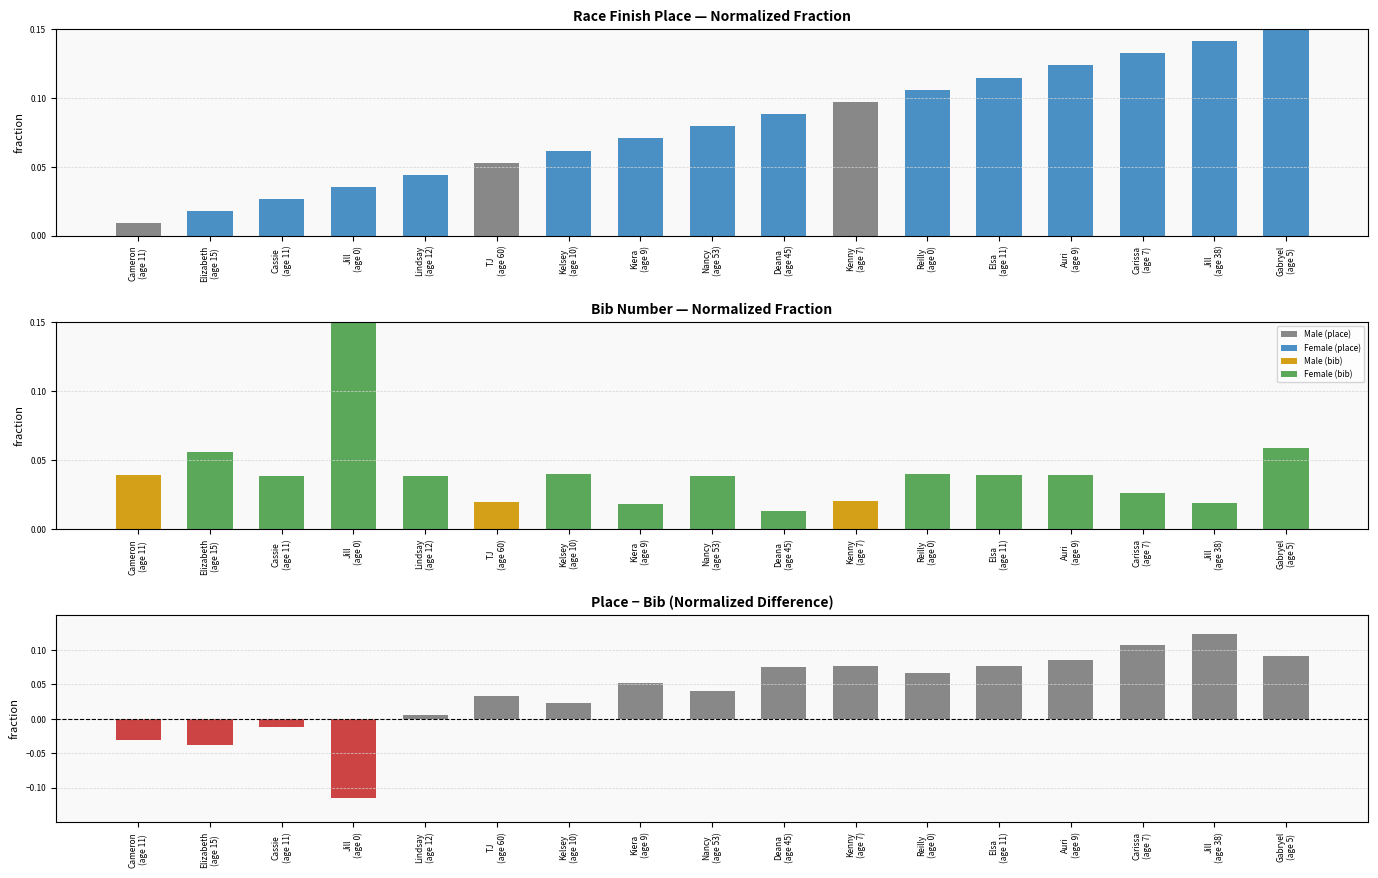

Reading left to right, transcribe all the data shown in this chart.

place: Cameron
(age 11)=0.0	Elizabeth
(age 15)=0.0	Cassie
(age 11)=0.0	Jill
(age 0)=0.0	Lindsay
(age 12)=0.0	TJ
(age 60)=0.1	Kelsey
(age 10)=0.1	Kiera
(age 9)=0.1	Nancy
(age 53)=0.1	Deana
(age 45)=0.1	Kenny
(age 7)=0.1	Reilly
(age 0)=0.1	Elsa
(age 11)=0.1	Auri
(age 9)=0.1	Carissa
(age 7)=0.1	Jill
(age 38)=0.1	Gabryel
(age 5)=0.1
bib: Cameron
(age 11)=0.0	Elizabeth
(age 15)=0.1	Cassie
(age 11)=0.0	Jill
(age 0)=0.1	Lindsay
(age 12)=0.0	TJ
(age 60)=0.0	Kelsey
(age 10)=0.0	Kiera
(age 9)=0.0	Nancy
(age 53)=0.0	Deana
(age 45)=0.0	Kenny
(age 7)=0.0	Reilly
(age 0)=0.0	Elsa
(age 11)=0.0	Auri
(age 9)=0.0	Carissa
(age 7)=0.0	Jill
(age 38)=0.0	Gabryel
(age 5)=0.1
difference: Cameron
(age 11)=-0.0	Elizabeth
(age 15)=-0.0	Cassie
(age 11)=-0.0	Jill
(age 0)=-0.1	Lindsay
(age 12)=0.0	TJ
(age 60)=0.0	Kelsey
(age 10)=0.0	Kiera
(age 9)=0.1	Nancy
(age 53)=0.0	Deana
(age 45)=0.1	Kenny
(age 7)=0.1	Reilly
(age 0)=0.1	Elsa
(age 11)=0.1	Auri
(age 9)=0.1	Carissa
(age 7)=0.1	Jill
(age 38)=0.1	Gabryel
(age 5)=0.1